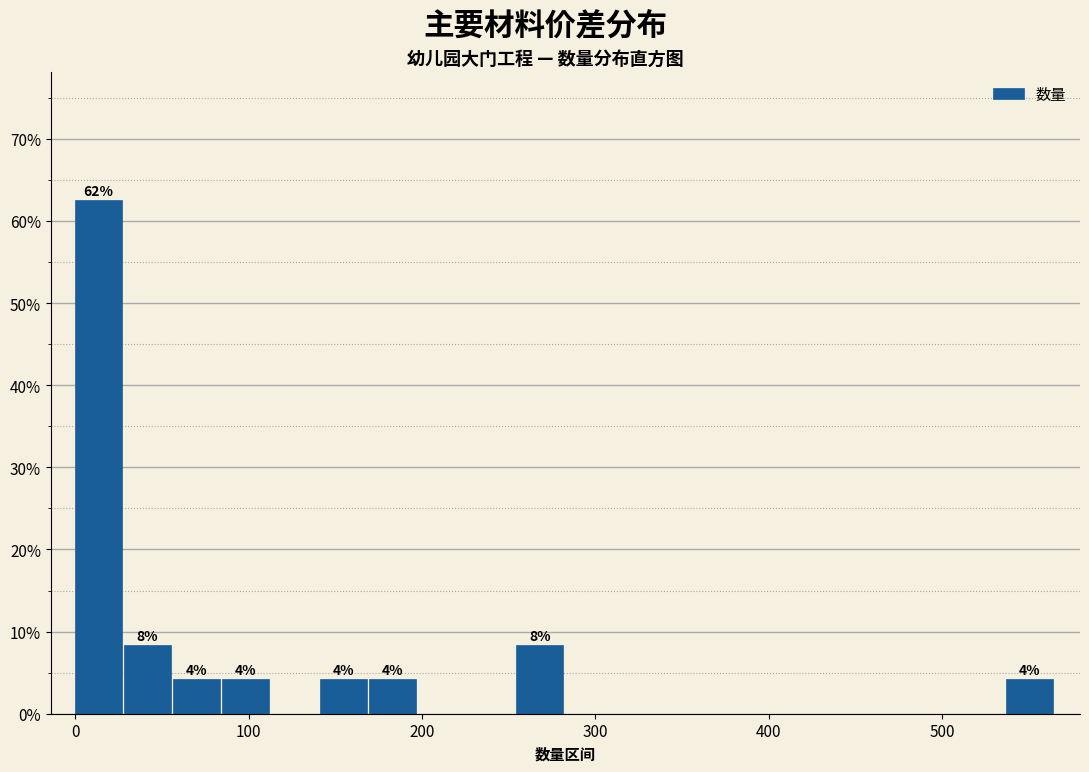

Around what value on the x-axis is the tallest bar? Give the approximate position of its centre, as read against the axis.

10